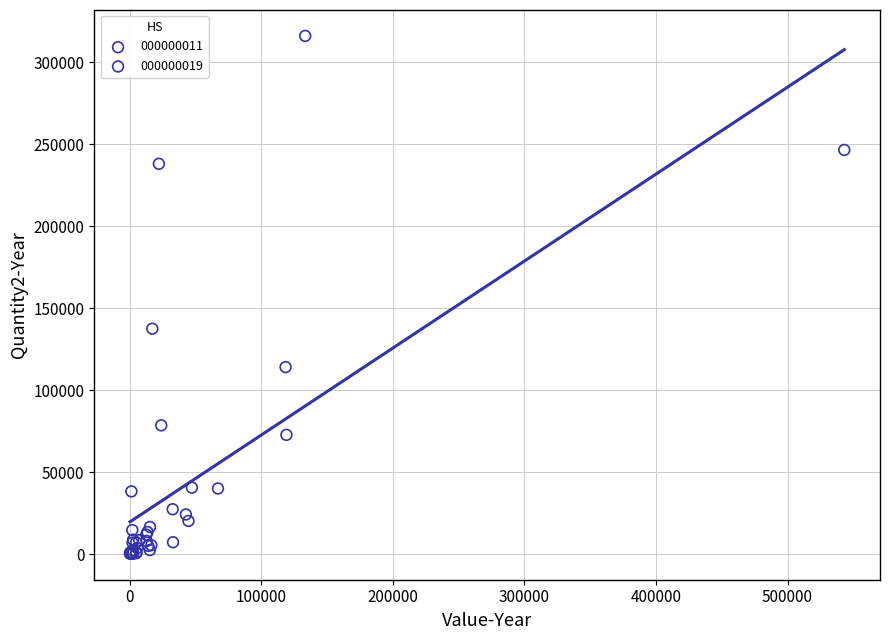

Which series has the widest spread of Y values?

000000011